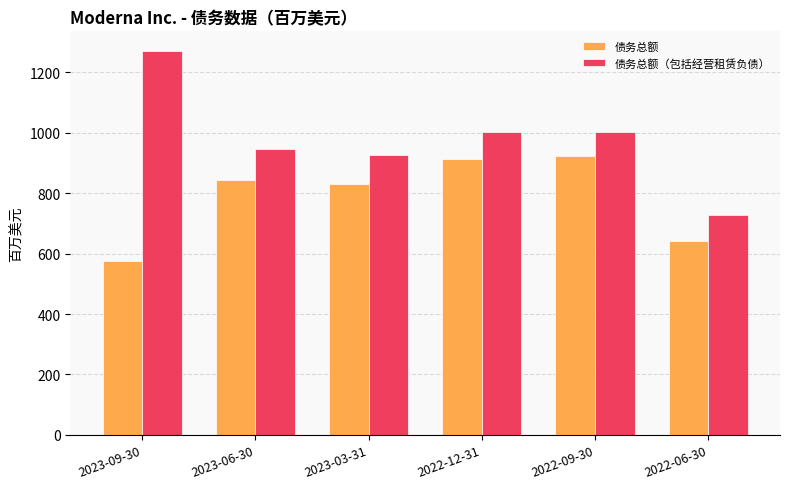

At which label does 债务总额（包括经营租赁负债） reach its peak?

2023-09-30